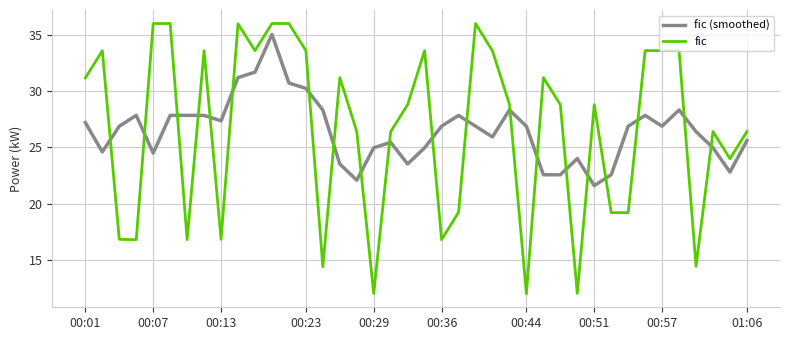

What is the maximum value shown in the chart?

36.0